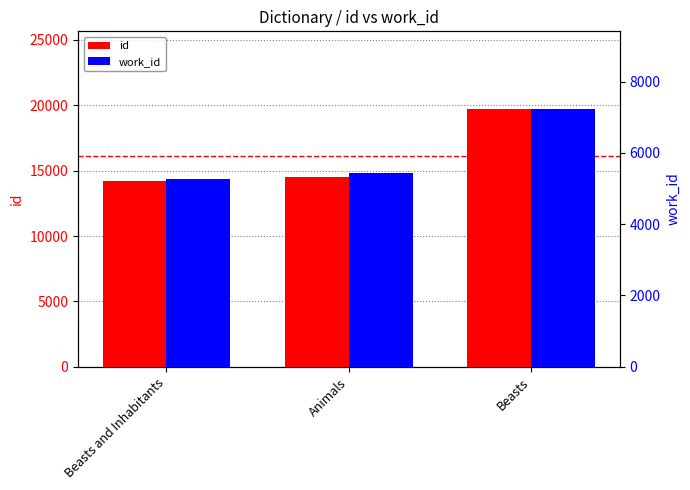

The value of work_id at Animals is 8908. True or false?

False